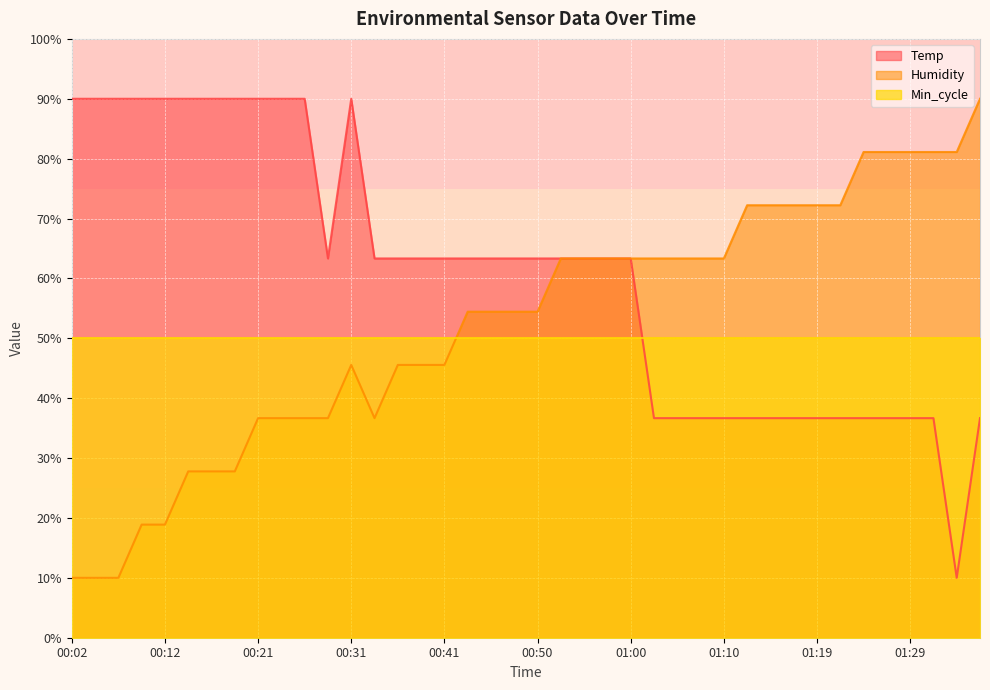

At which label does Temp reach its minimum?

01:34